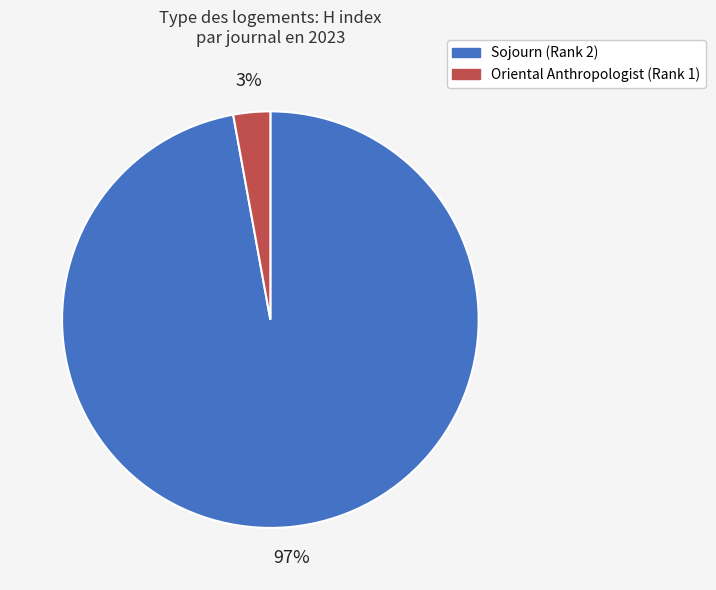

To the nearest percent, what is the average slice percentage?

50%